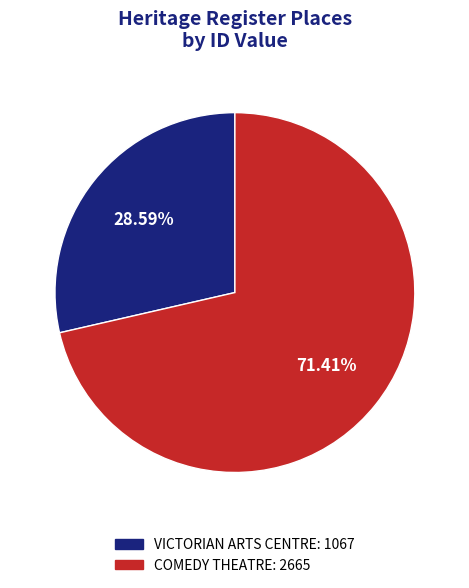

To the nearest percent, what is the difference between the VICTORIAN ARTS CENTRE and COMEDY THEATRE slice percentages?

43%